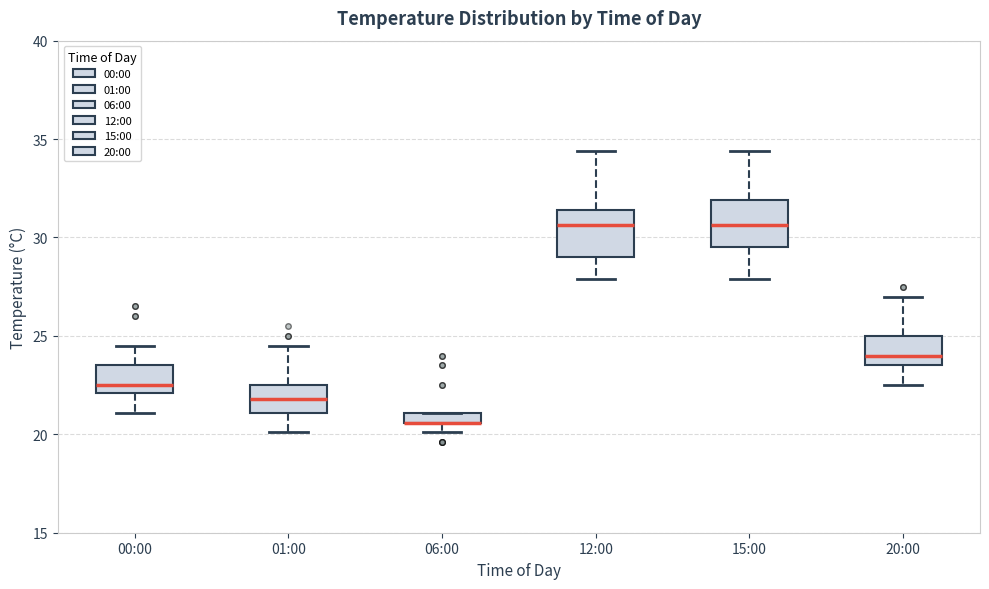

Where is the upper edge of the box for 01:00 on the y-axis? The values are not printed on the chart, so give them approximately, as read against the axis.

22.5